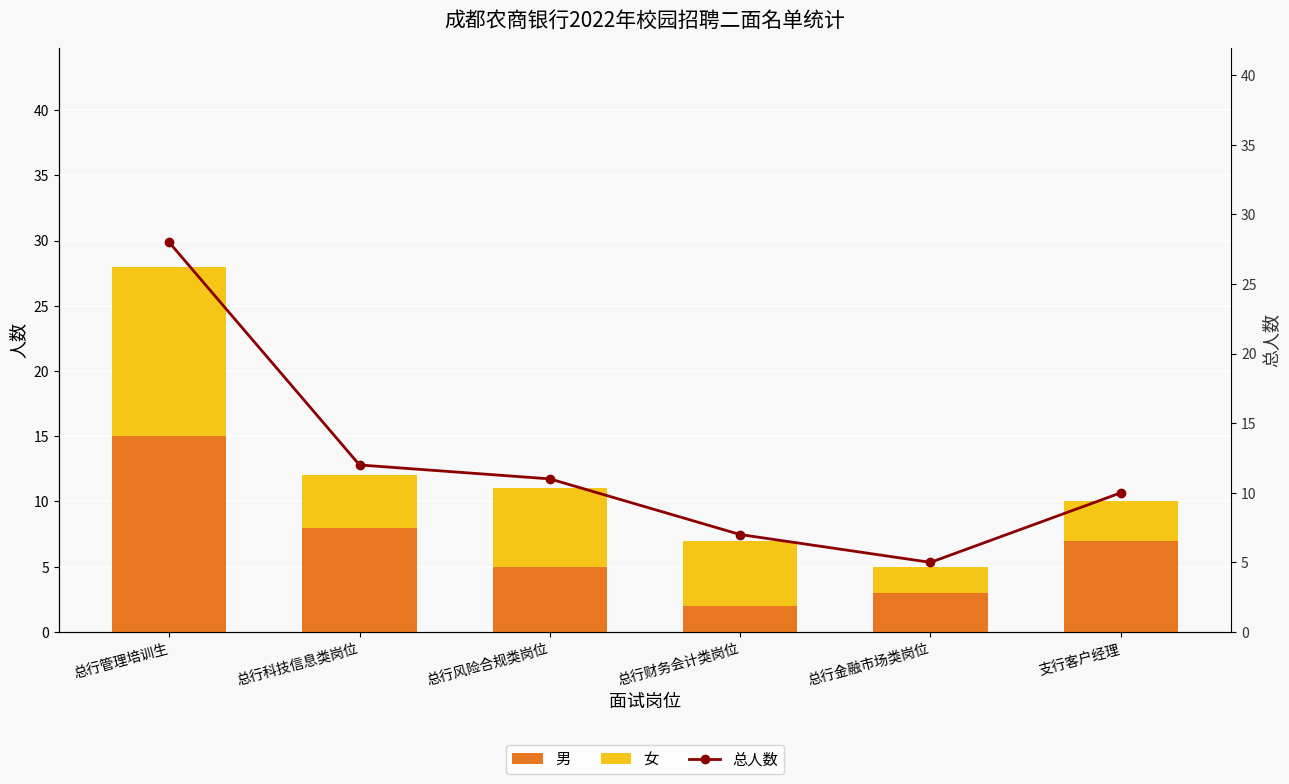

Is it true that 男 equals 5 at 总行金融市场类岗位?

False